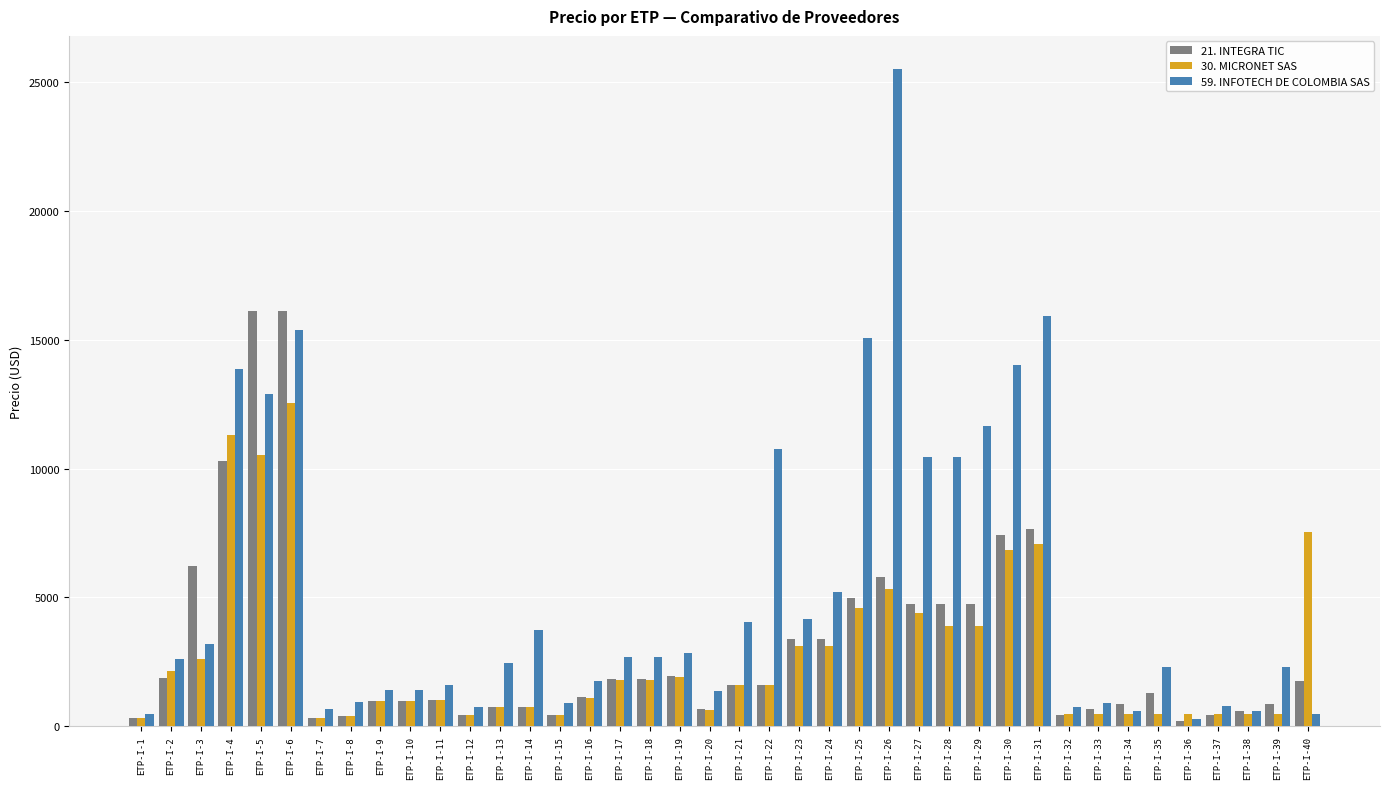

What is the difference between the 30. MICRONET SAS values at ETP-I-40 and ETP-I-16?

6415